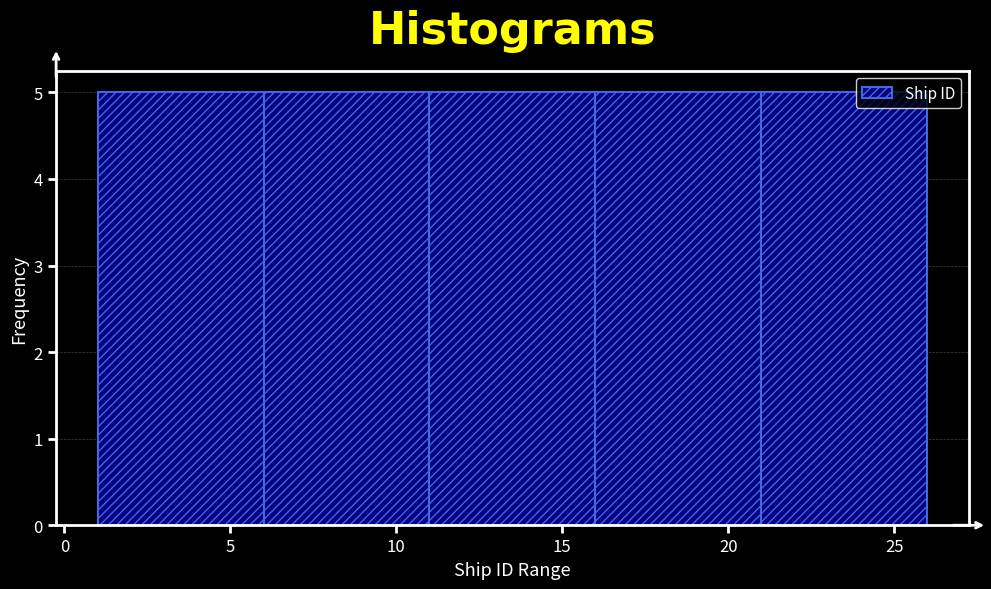

What is the height of the bar covering 11 to 16 on the x-axis? The values are not printed on the chart, so give them approximately, as read against the axis.

5